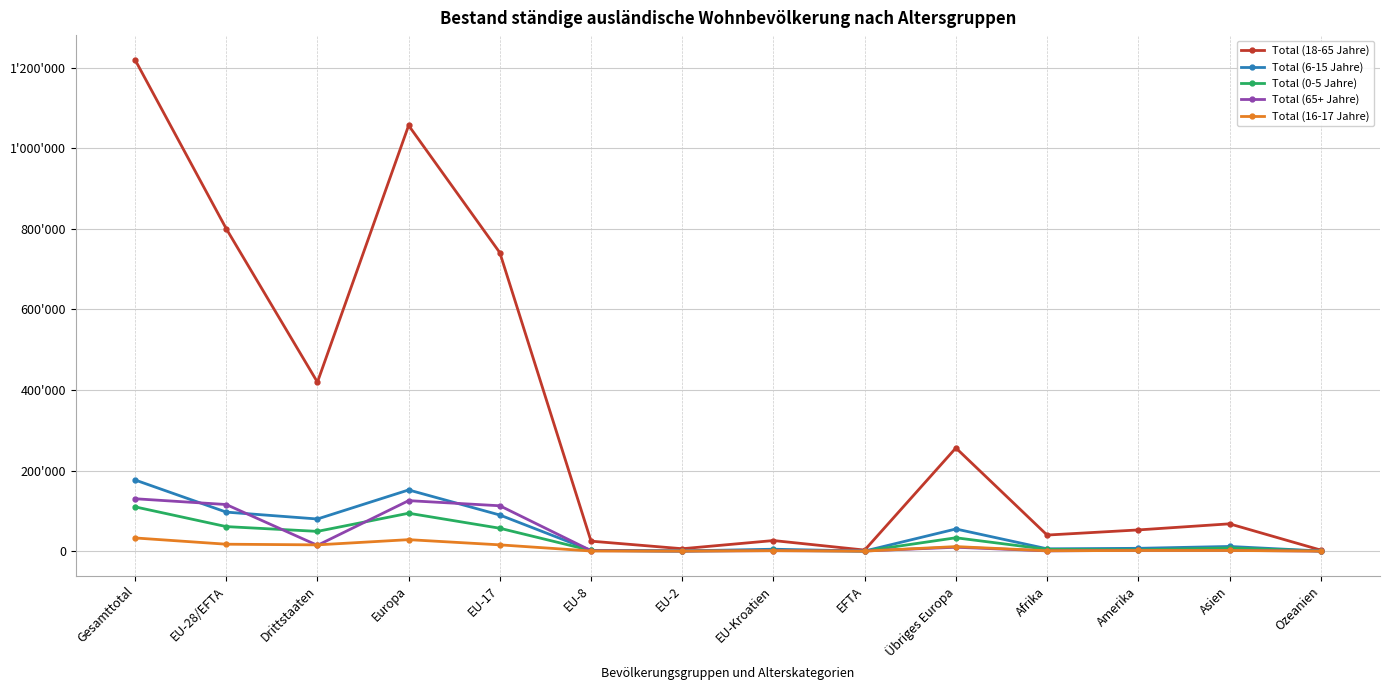

Which series has the largest range (max minus min)?

Total (18-65 Jahre)